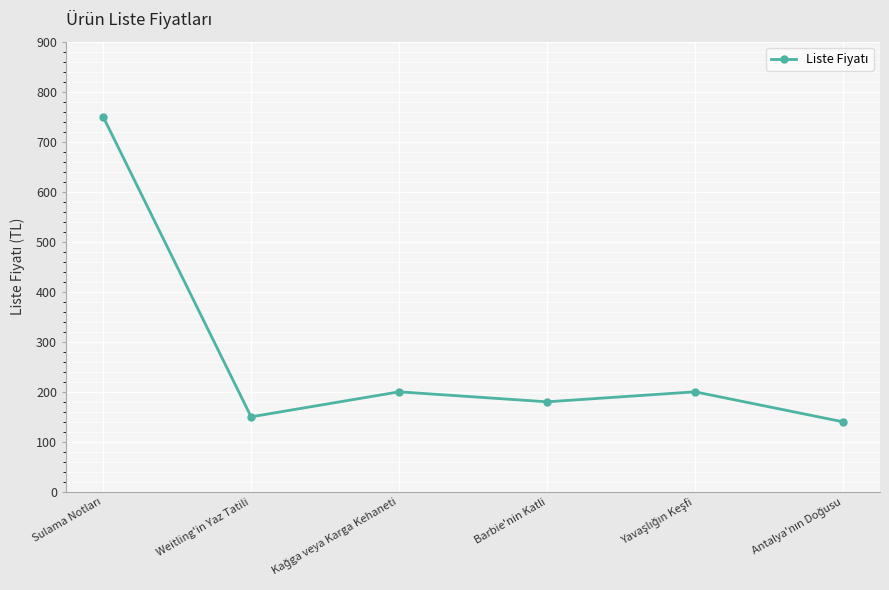

Between Barbie'nin Katli and Weitling'in Yaz Tatili, which is larger?

Barbie'nin Katli